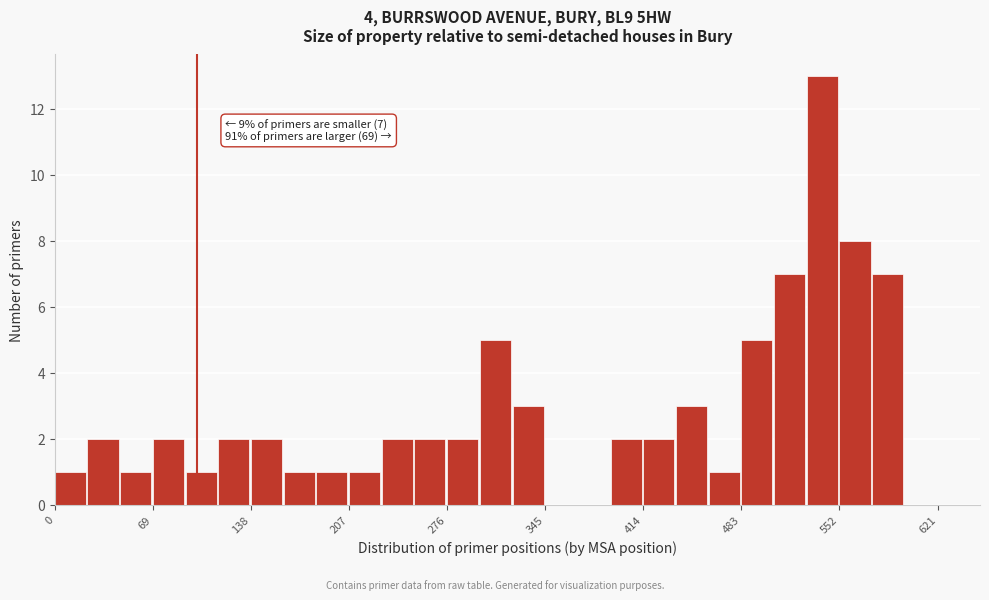

Read against the x-axis, roughly where is the centre of the tallest bar?

540